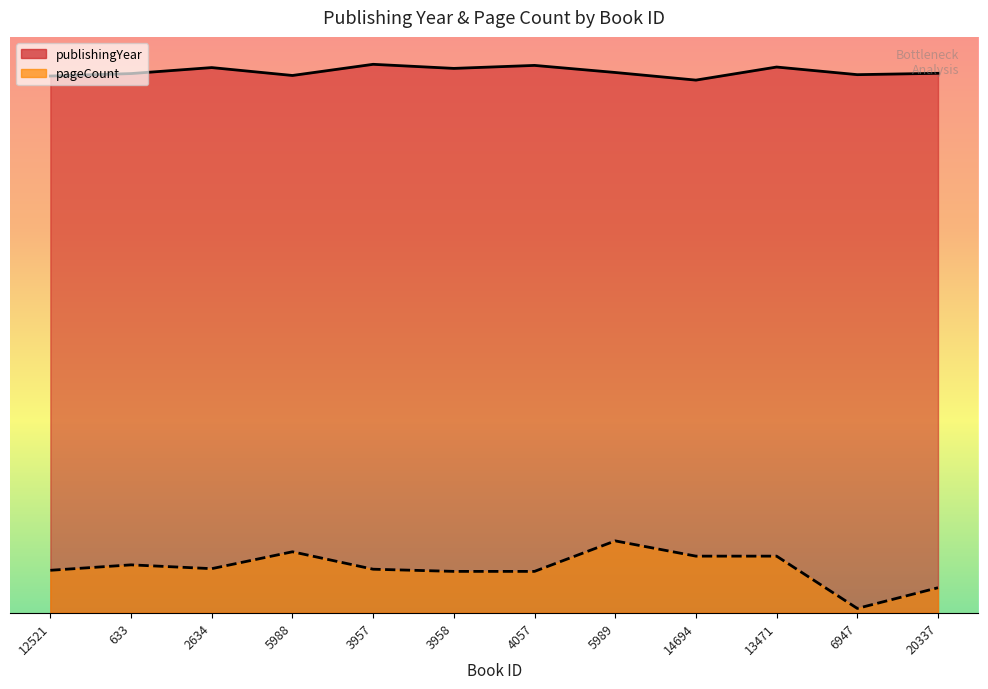

Which series changed the most between 2634 and 20337?

pageCount